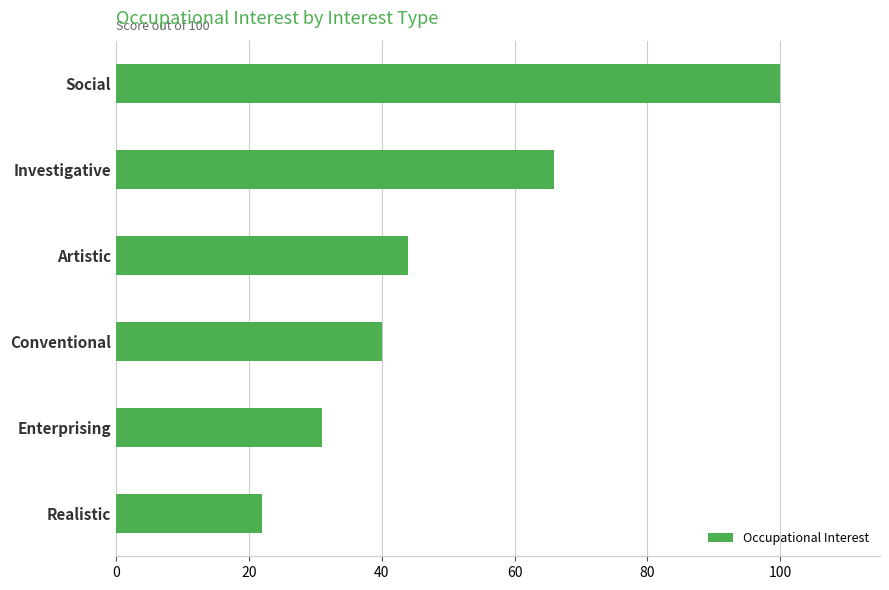

Rank the categories by value from lowest to highest.

Realistic, Enterprising, Conventional, Artistic, Investigative, Social